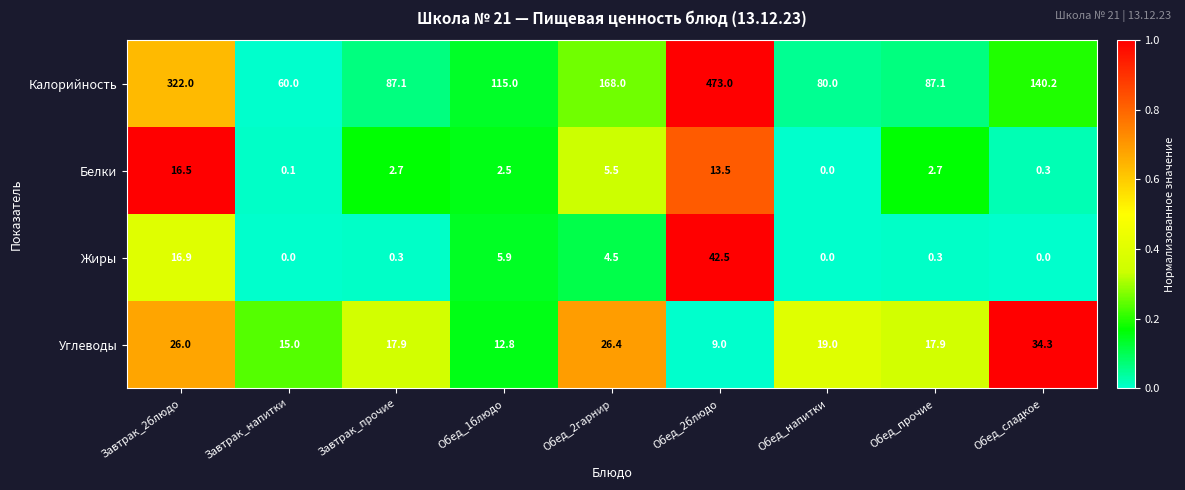

What is the sum of all Углеводы values?

178.3